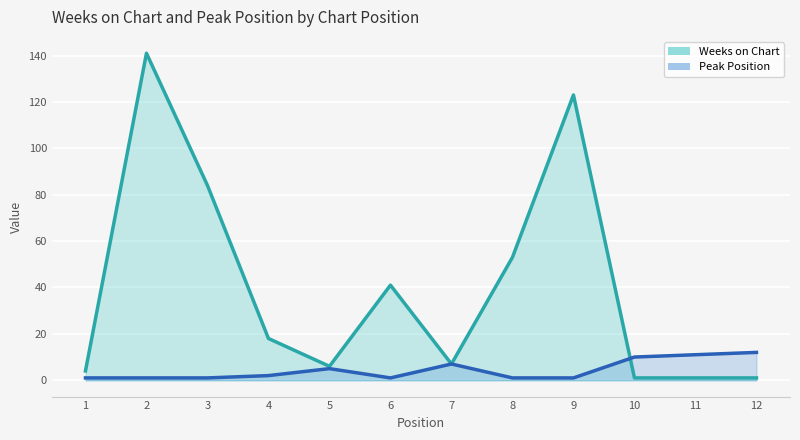

List the series in order of their overall mean, highest first.

Weeks on Chart, Peak Position